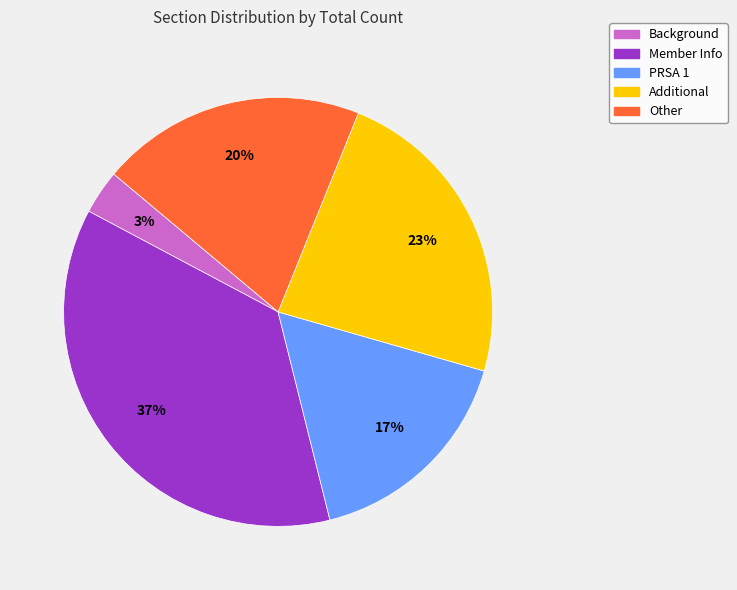

Rank the categories by value from lowest to highest.

Background, PRSA 1, Other, Additional, Member Info